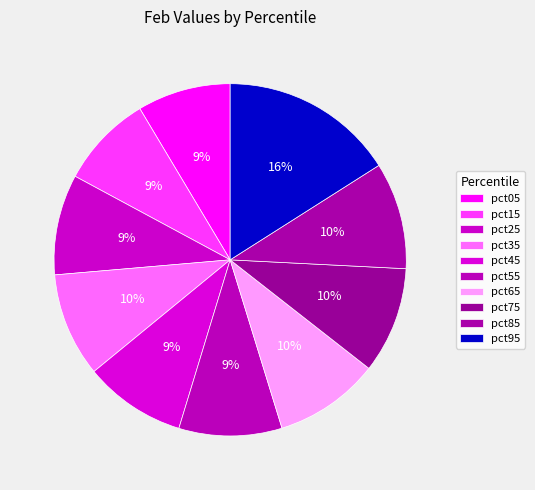

Between pct05 and pct15, which is larger?

pct05